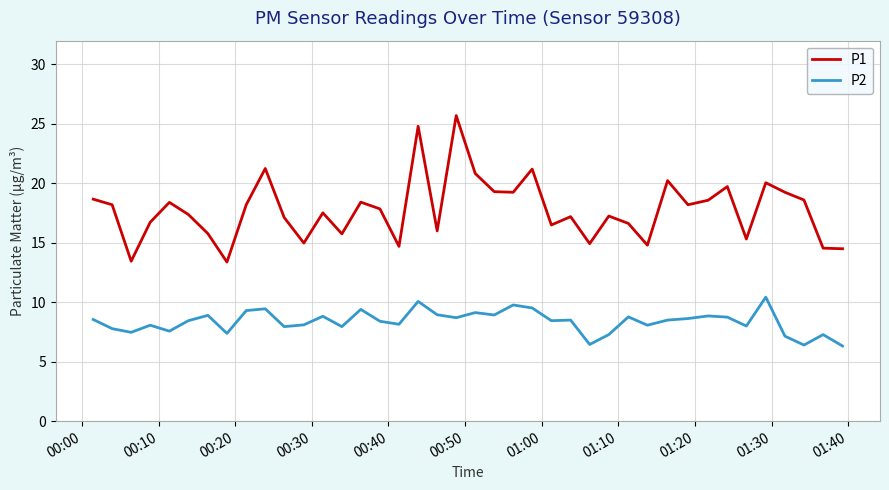

What is the greatest value displayed?

25.7